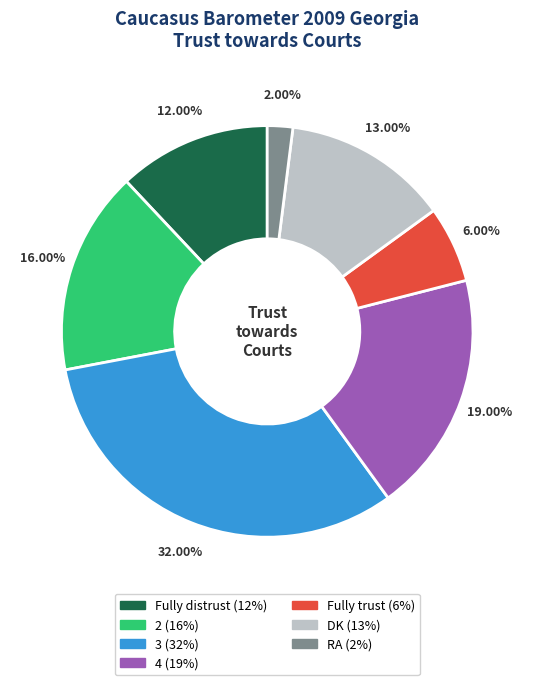

How much of the chart is everything except 3?

68.0%